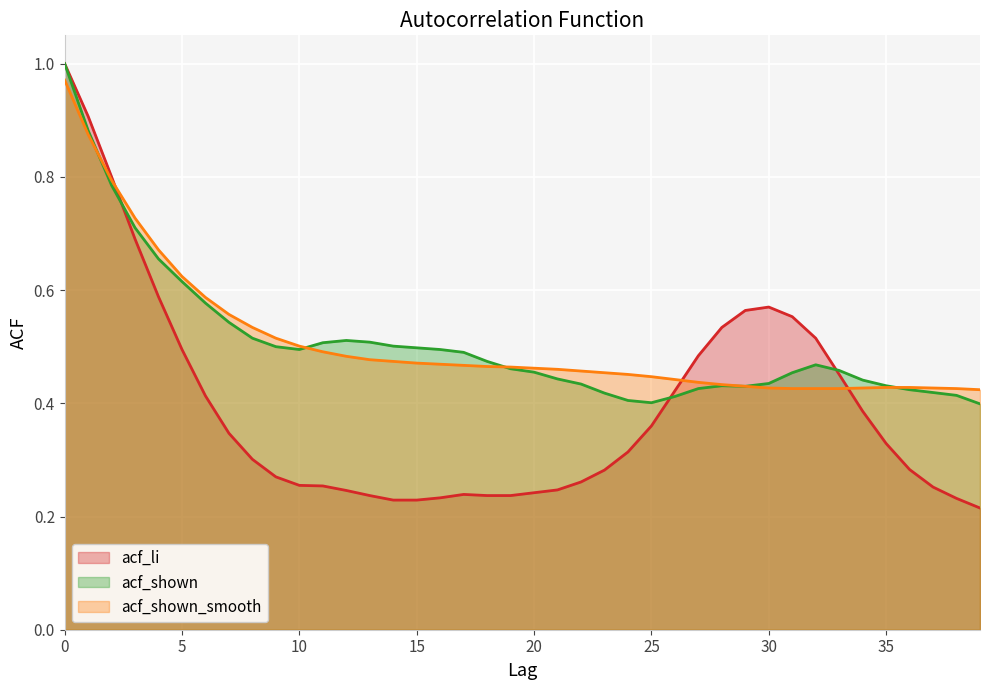

List the labels in order of acf_shown value, largest first.

0, 1, 2, 3, 4, 5, 6, 7, 8, 12, 13, 11, 14, 9, 15, 10, 16, 17, 18, 32, 19, 33, 20, 31, 21, 34, 30, 22, 28, 35, 29, 27, 36, 37, 23, 38, 26, 24, 25, 39